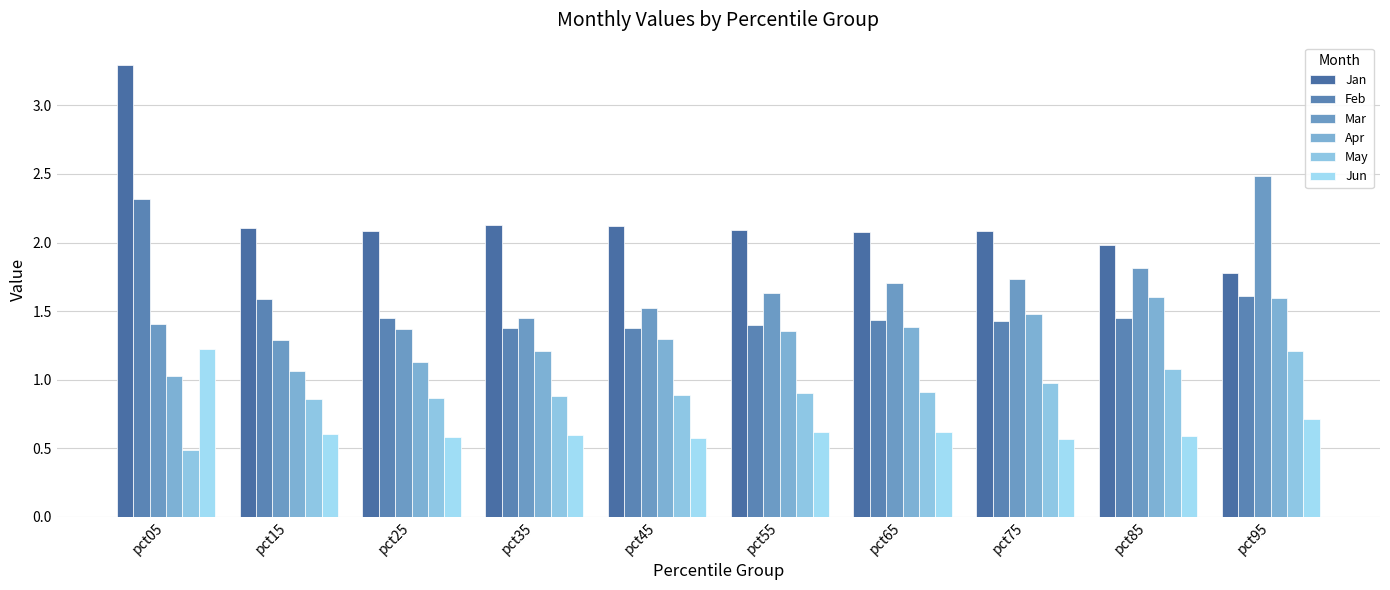

What is the minimum value shown in the chart?

0.5